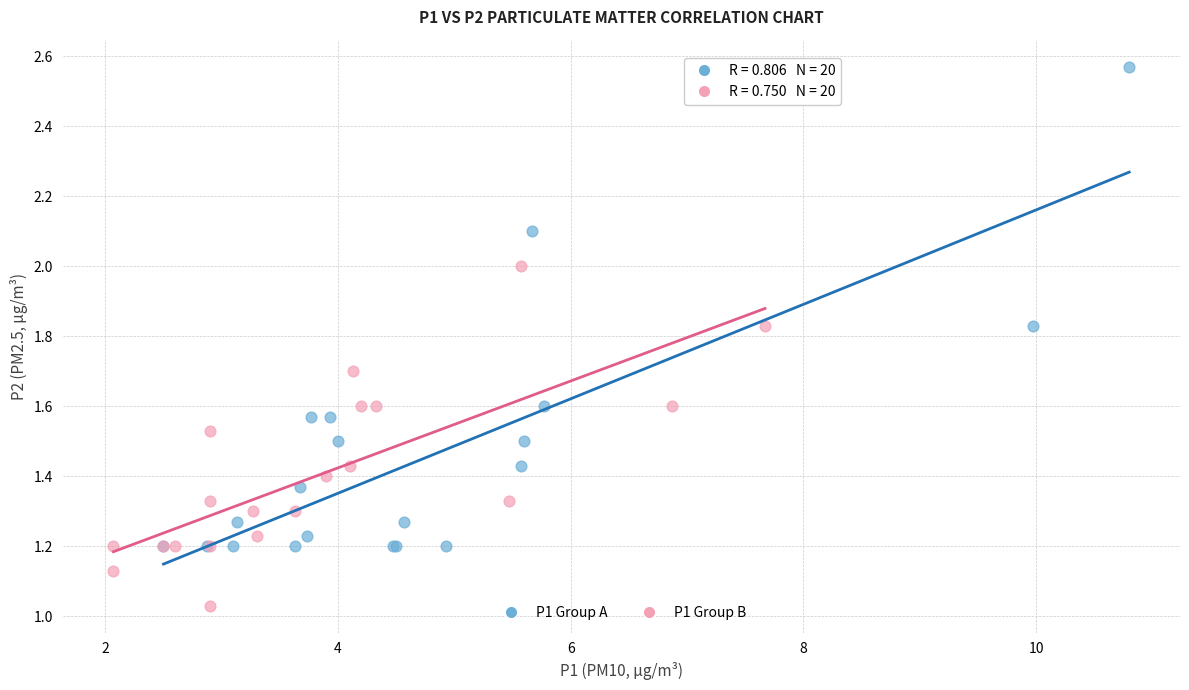

Which series reaches the minimum Y coordinate?

P1 Group B